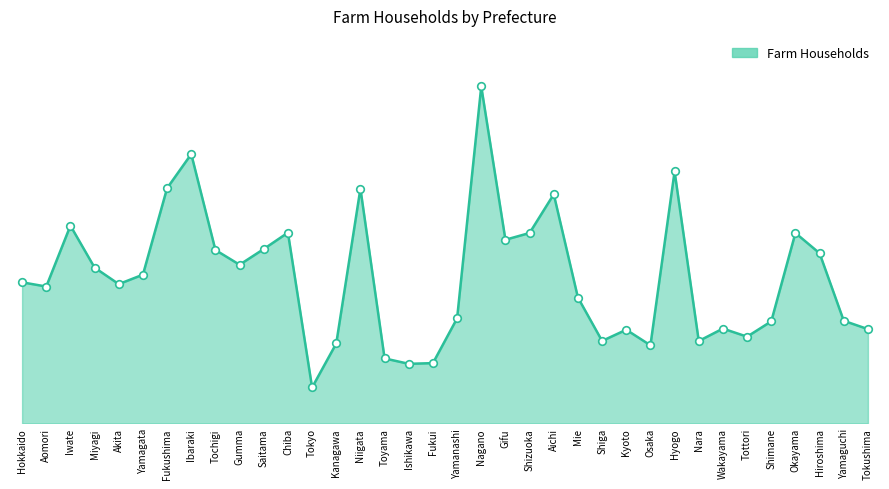

What is the change in value from Hokkaido to Yamagata?

+2034